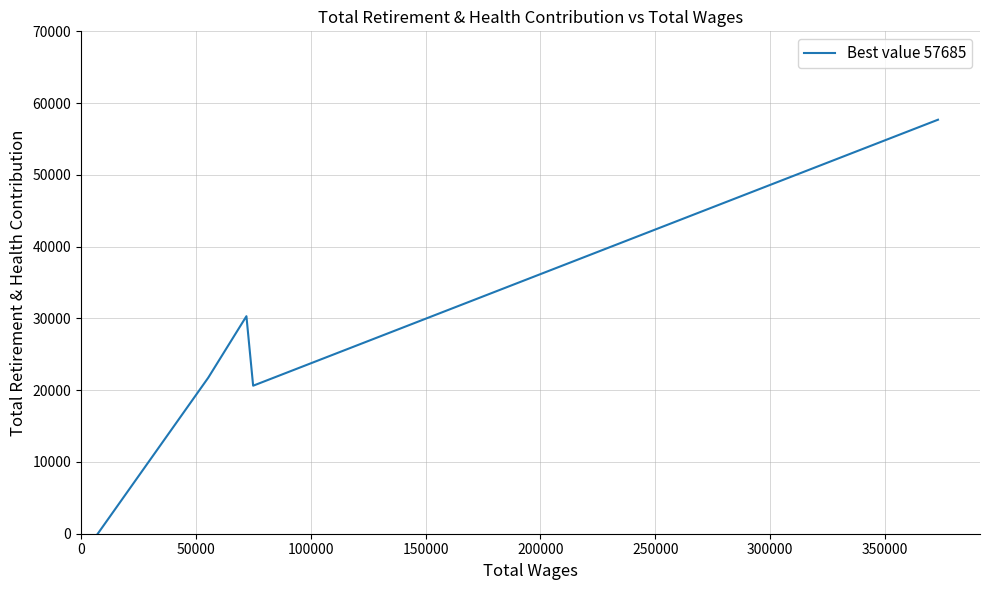

How many data points are above 21748?

2